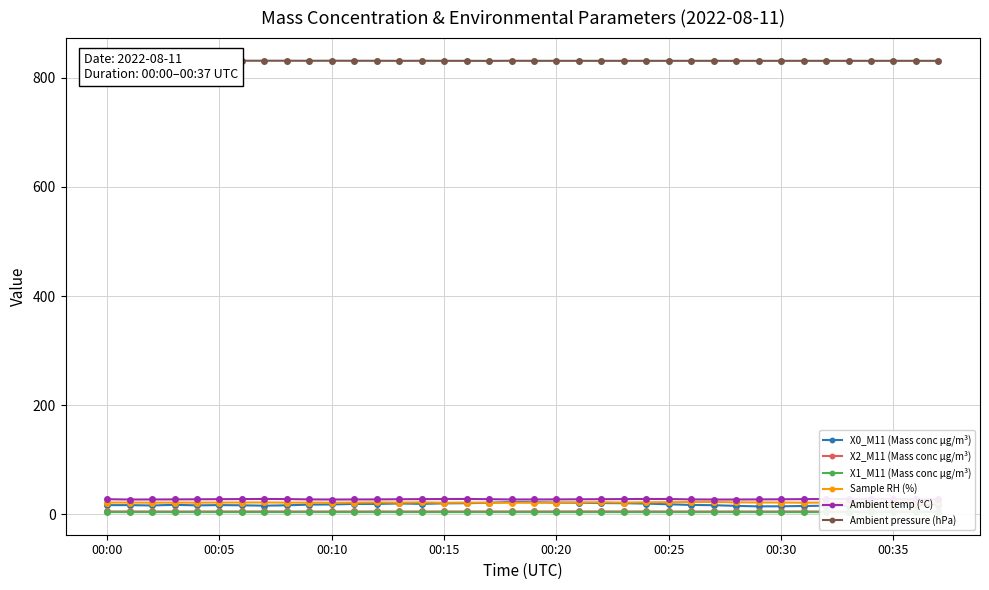

What is the sum of the X0_M11 (Mass conc μg/m³) values at 11 and 21?

40.4